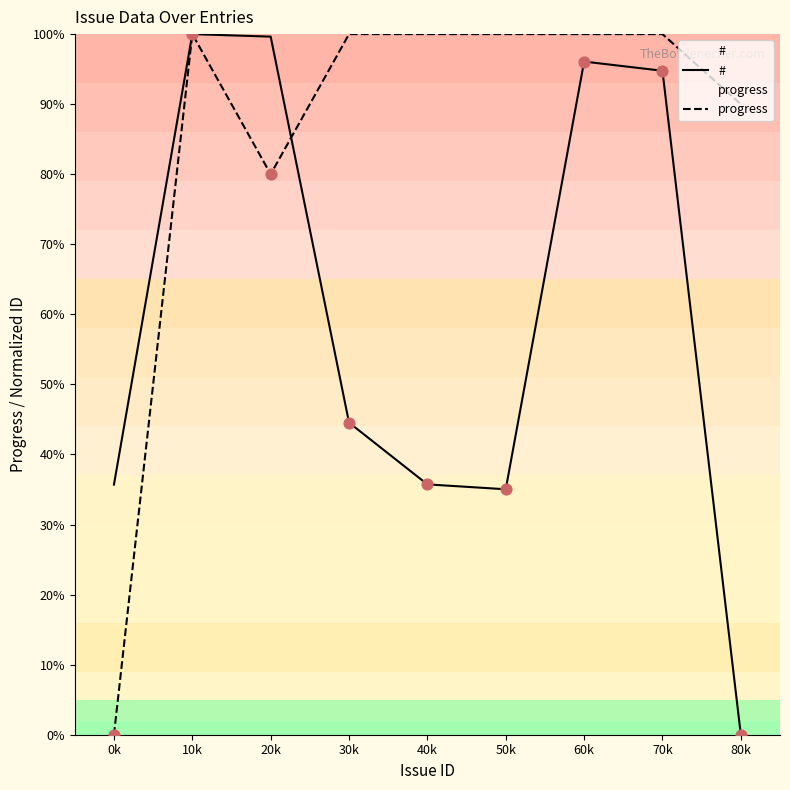

At how many categories does at least one series exceed 30?

9